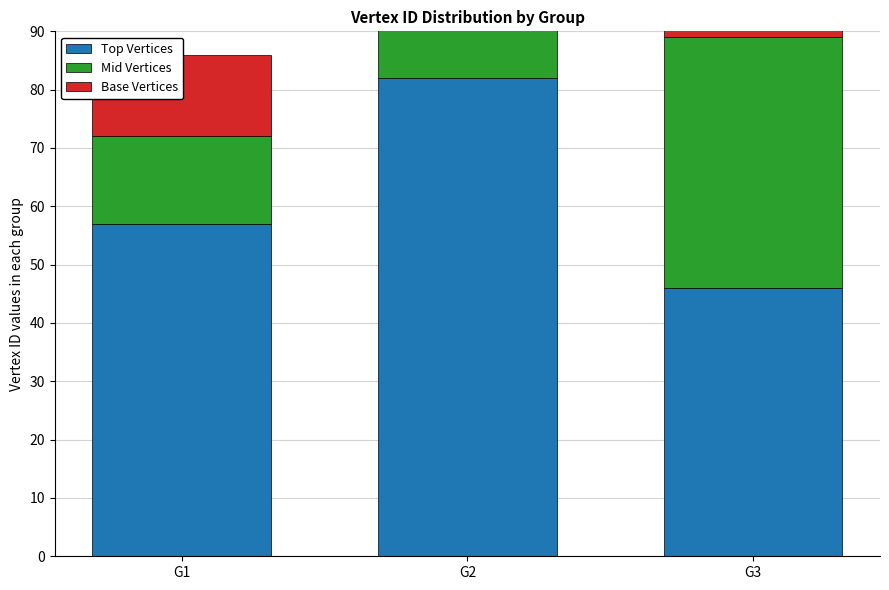

Rank the series at G2 from highest to lowest value.

Top Vertices, Mid Vertices, Base Vertices